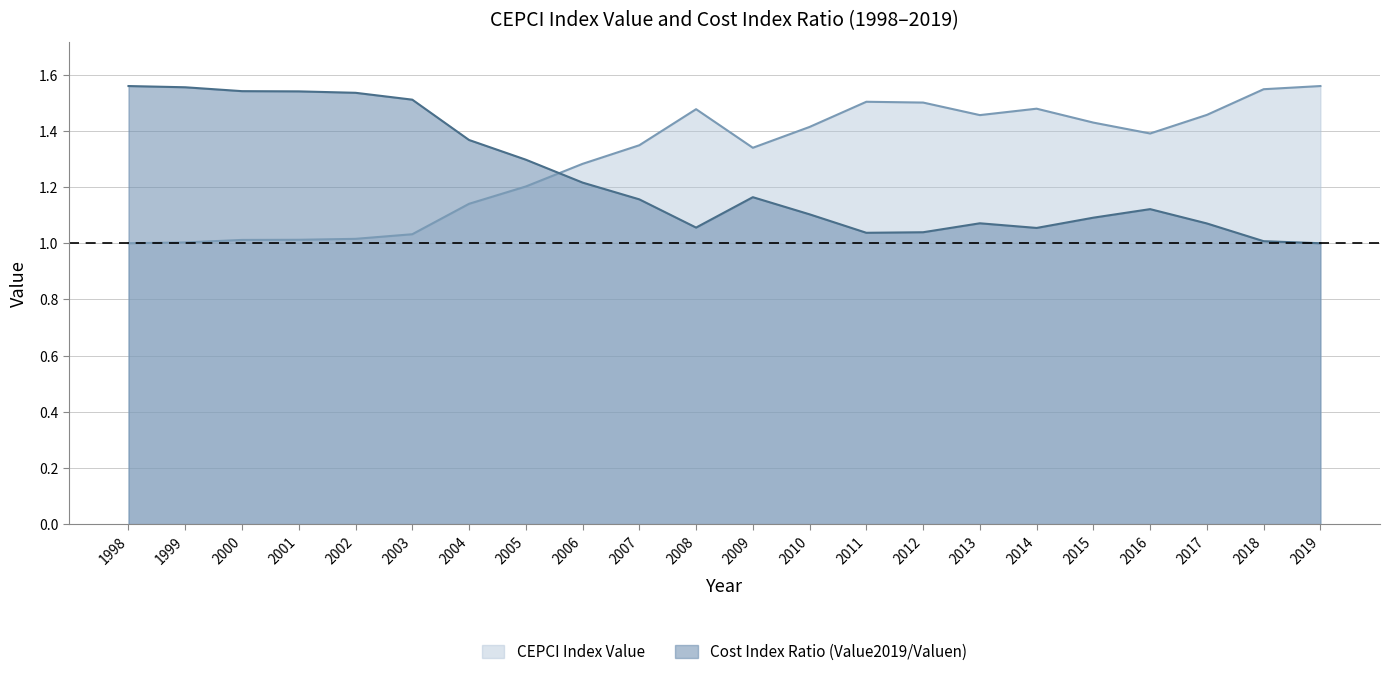

Reading right to left, transcribe all the data shown in this chart.

CEPCI Index Value: 2019=1.6	2018=1.5	2017=1.5	2016=1.4	2015=1.4	2014=1.5	2013=1.5	2012=1.5	2011=1.5	2010=1.4	2009=1.3	2008=1.5	2007=1.3	2006=1.3	2005=1.2	2004=1.1	2003=1.0	2002=1.0	2001=1.0	2000=1.0	1999=1.0	1998=1.0
Cost Index Ratio (Value2019/Valuen): 2019=1.0	2018=1.0	2017=1.1	2016=1.1	2015=1.1	2014=1.1	2013=1.1	2012=1.0	2011=1.0	2010=1.1	2009=1.2	2008=1.1	2007=1.2	2006=1.2	2005=1.3	2004=1.4	2003=1.5	2002=1.5	2001=1.5	2000=1.5	1999=1.6	1998=1.6